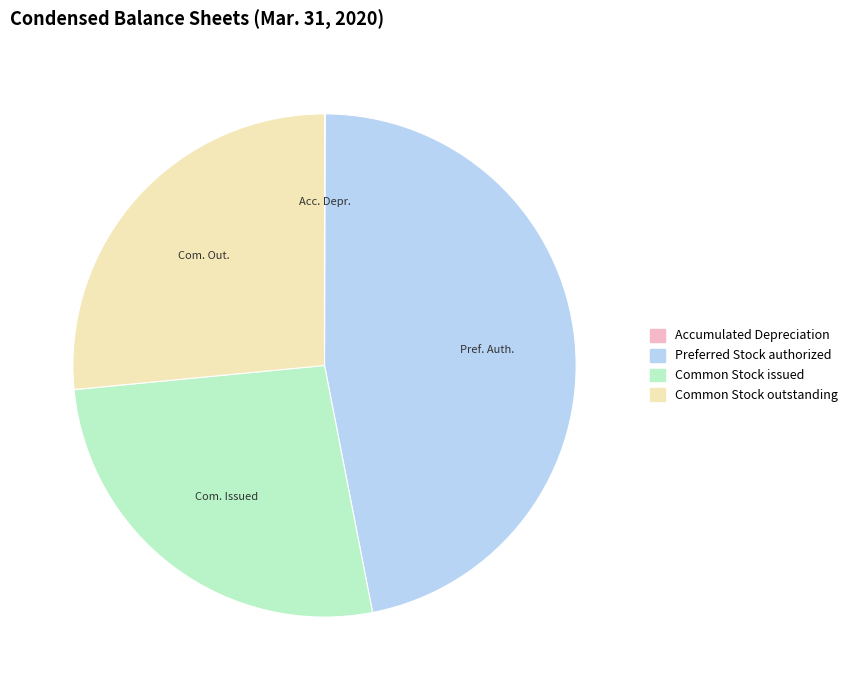

Do Common Stock issued and Common Stock outstanding together represent more than half of the pie?

Yes